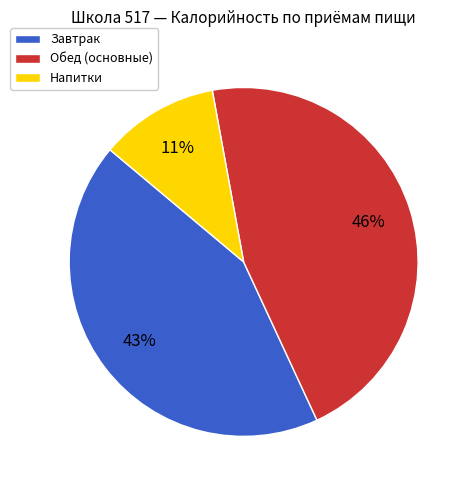

To the nearest percent, what percentage of the pie is Обед (основные)?

46%